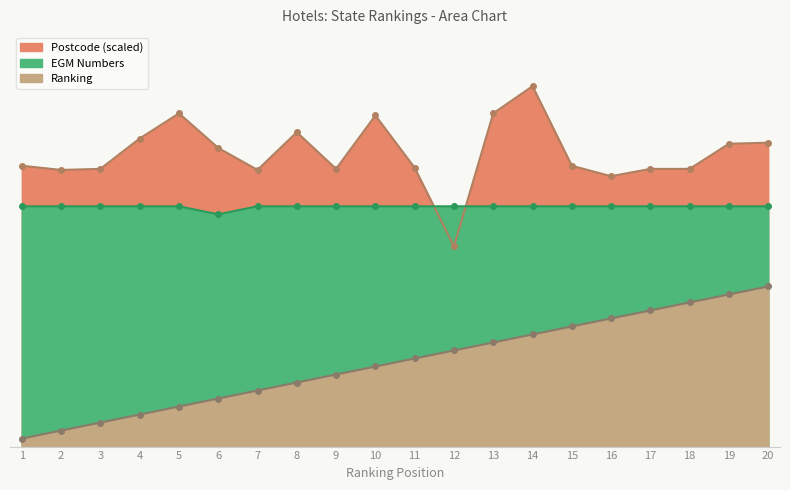

At which category does the chart reach its peak across all series?

14